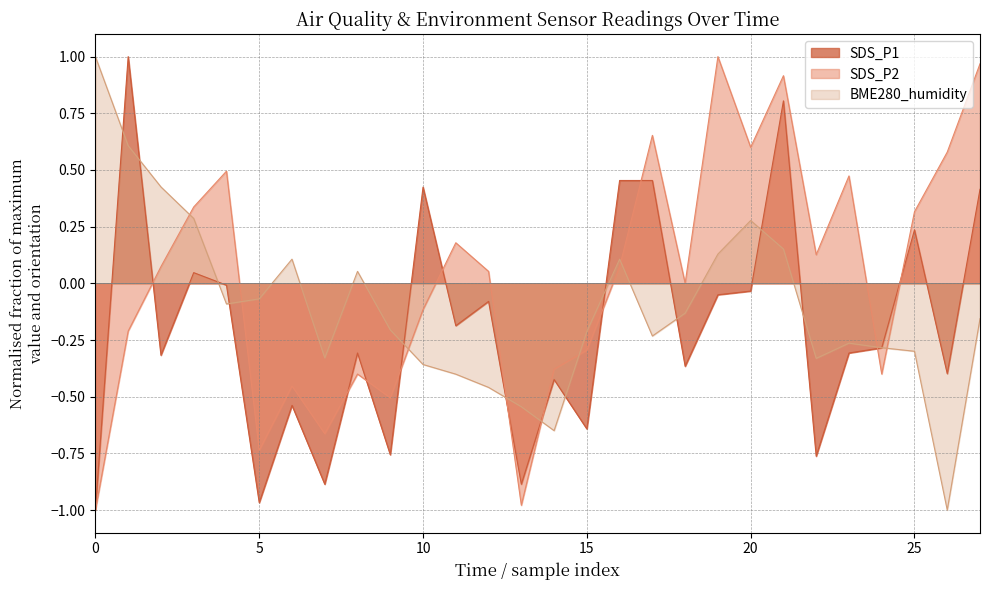

How many interior local peaks does the BME280_humidity series have?

5